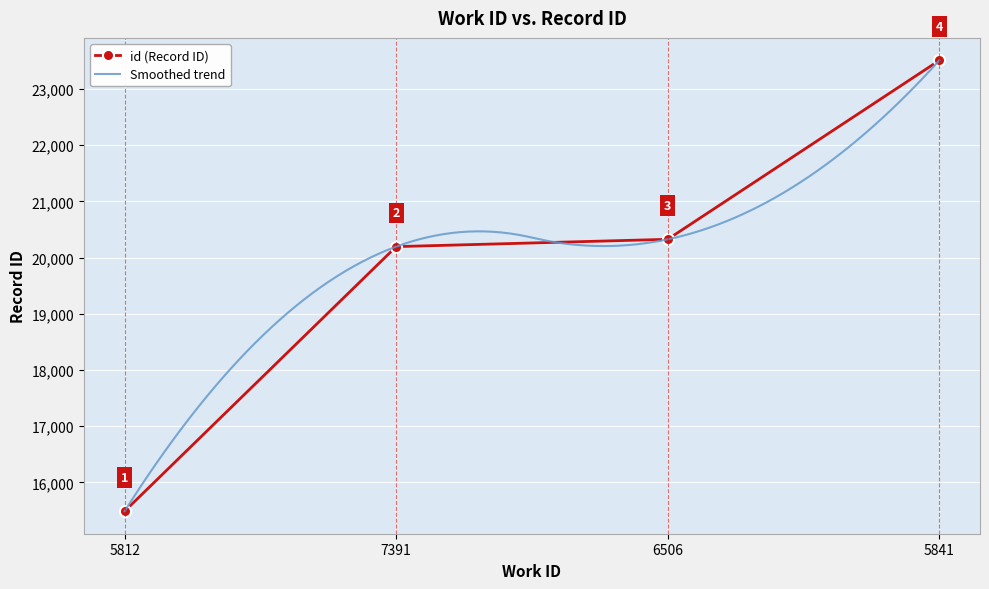

Reading left to right, extract all data points from this chart.

5812=15487	7391=20196	6506=20326	5841=23510